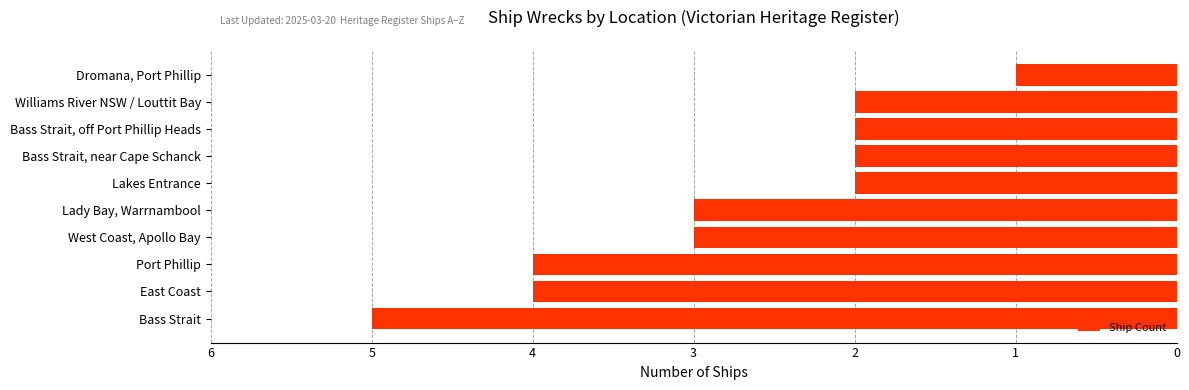

Are the bars horizontal?

Yes